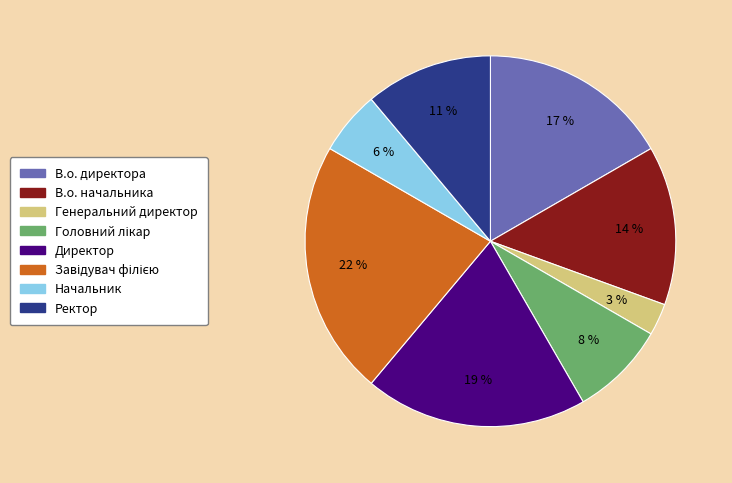

To the nearest percent, what is the average slice percentage?

12%